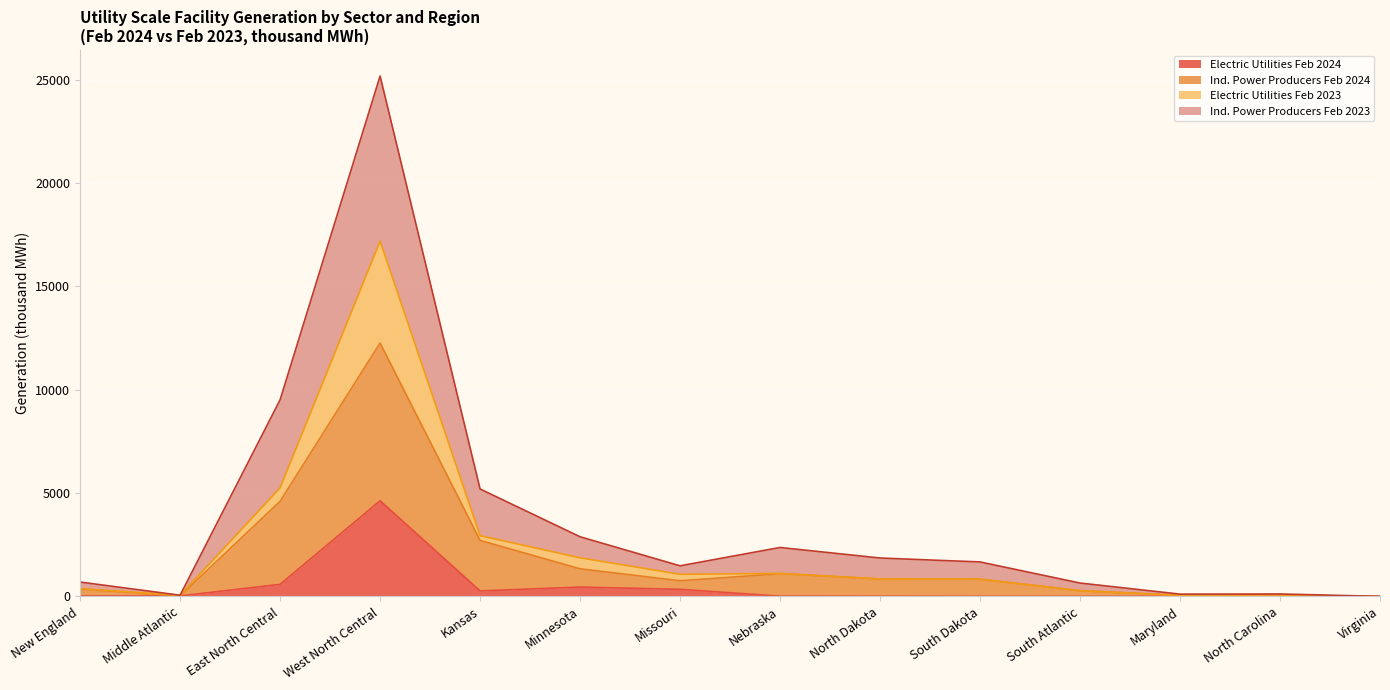

True or false: Ind. Power Producers Feb 2024 and Electric Utilities Feb 2024 cross at least once.

False